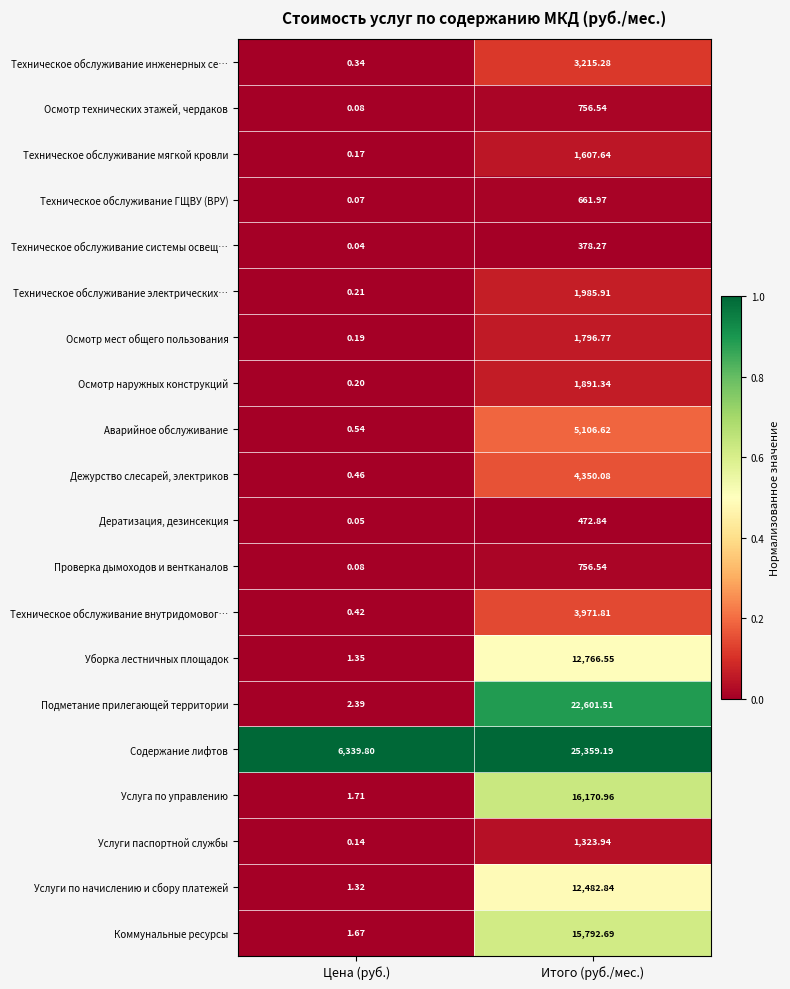

Which series has the largest total across all categories?

Содержание лифтов